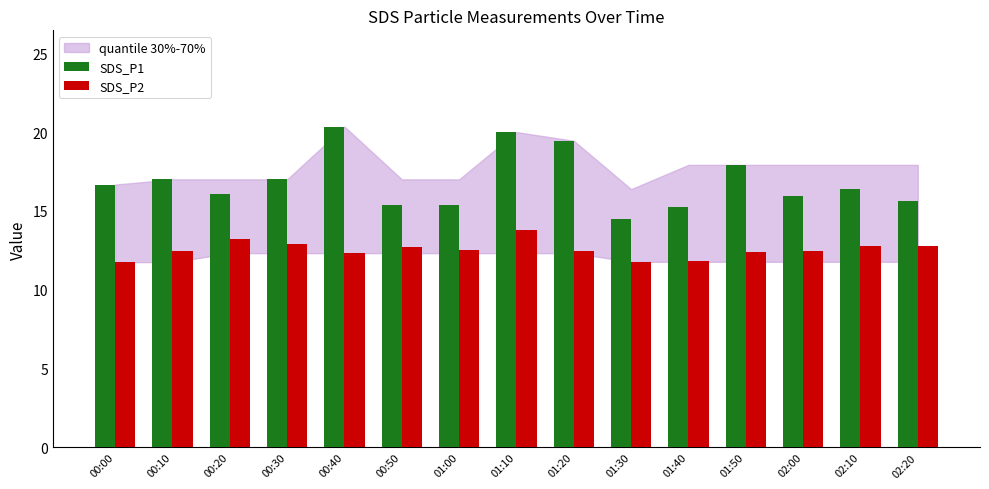

List the series in order of their peak value, highest first.

SDS_P1, SDS_P2